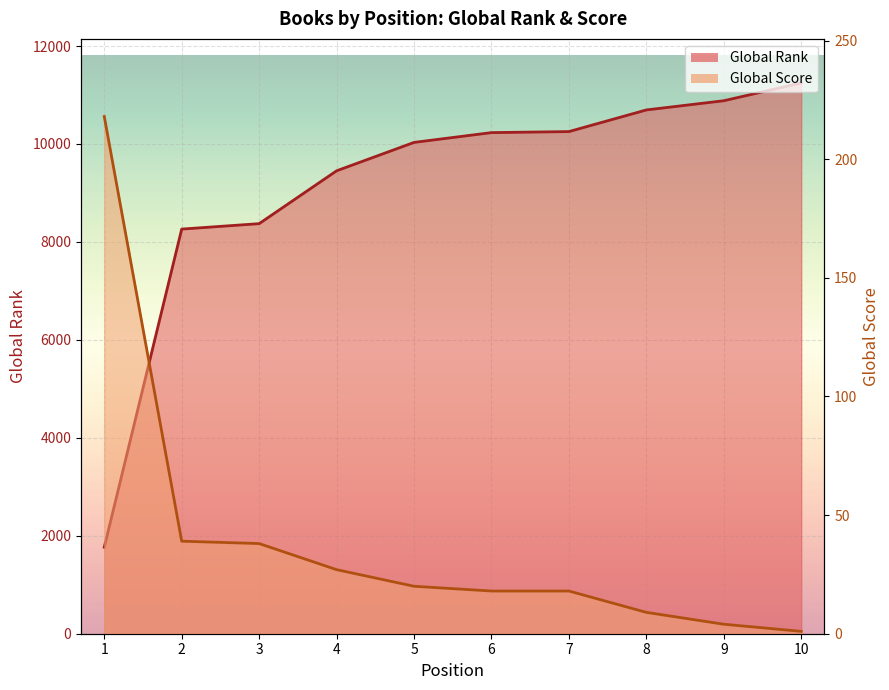

True or false: Global Score and Global Rank cross at least once.

False